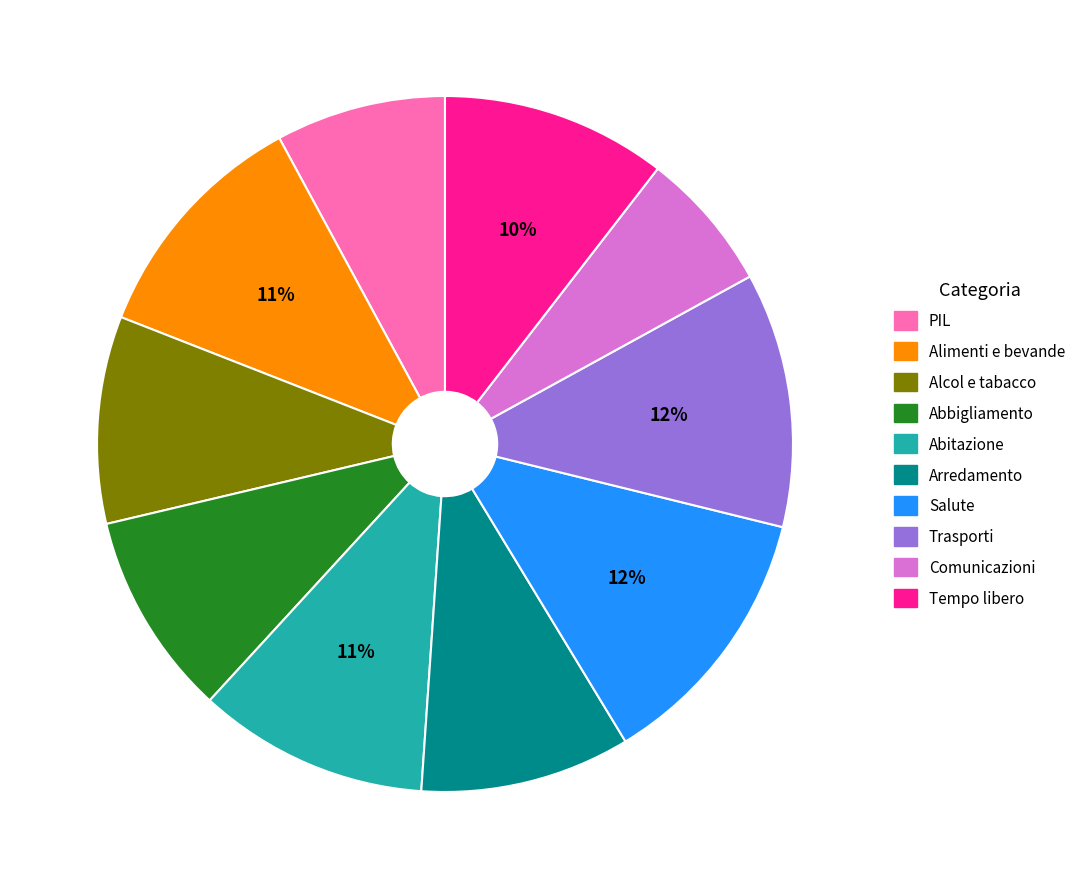

To the nearest percent, what is the average slice percentage?

10%